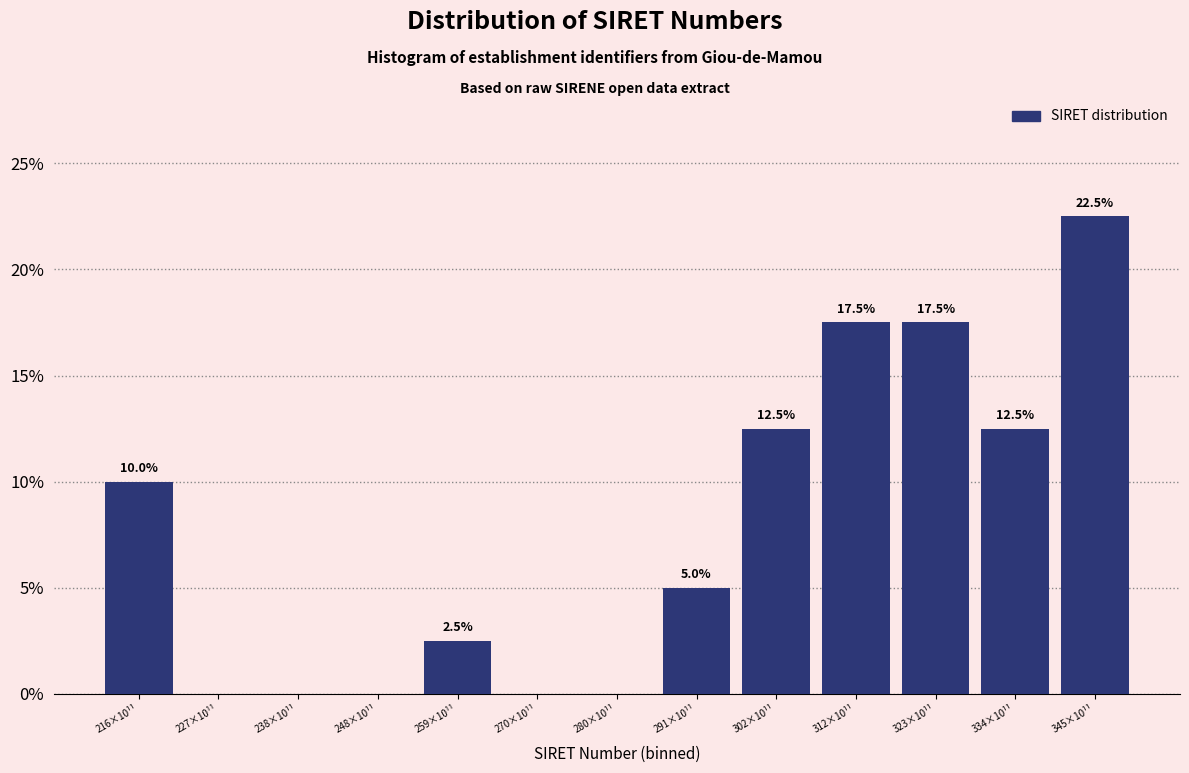

Reading right to left, extract all data points from this chart.

345×10¹¹=22.5	334×10¹¹=12.5	323×10¹¹=17.5	312×10¹¹=17.5	302×10¹¹=12.5	291×10¹¹=5.0	280×10¹¹=0.0	270×10¹¹=0.0	259×10¹¹=2.5	248×10¹¹=0.0	238×10¹¹=0.0	227×10¹¹=0.0	216×10¹¹=10.0